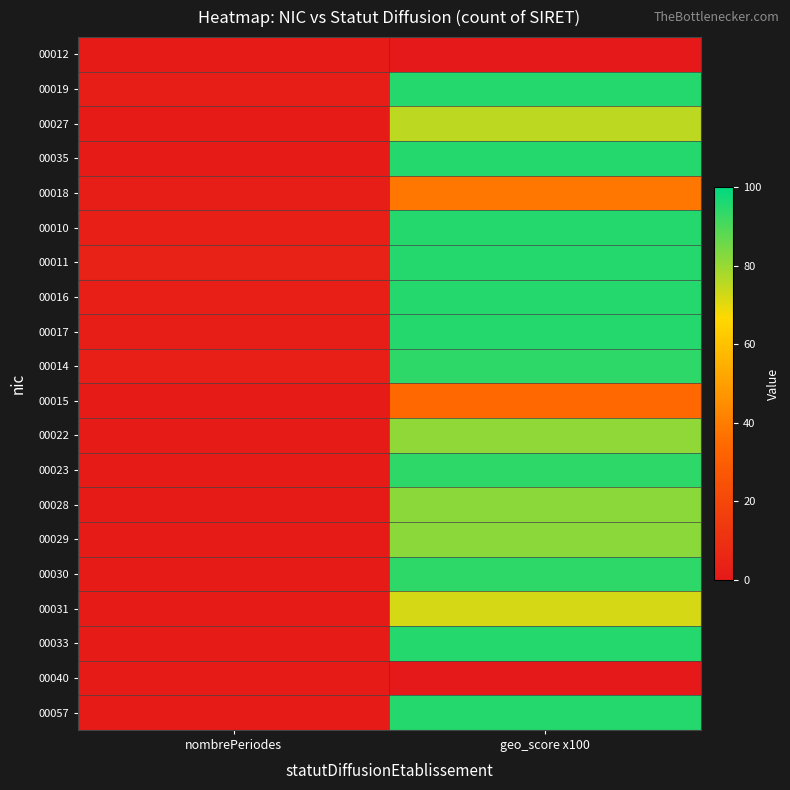

Reading left to right, extract all data points from this chart.

00012: nombrePeriodes=1	geo_score x100=0
00019: nombrePeriodes=2	geo_score x100=95
00027: nombrePeriodes=1	geo_score x100=75
00035: nombrePeriodes=1	geo_score x100=95
00018: nombrePeriodes=2	geo_score x100=38
00010: nombrePeriodes=3	geo_score x100=95
00011: nombrePeriodes=4	geo_score x100=95
00016: nombrePeriodes=3	geo_score x100=95
00017: nombrePeriodes=2	geo_score x100=95
00014: nombrePeriodes=3	geo_score x100=94
00015: nombrePeriodes=1	geo_score x100=34
00022: nombrePeriodes=1	geo_score x100=81
00023: nombrePeriodes=1	geo_score x100=94
00028: nombrePeriodes=1	geo_score x100=82
00029: nombrePeriodes=1	geo_score x100=82
00030: nombrePeriodes=1	geo_score x100=94
00031: nombrePeriodes=1	geo_score x100=72
00033: nombrePeriodes=1	geo_score x100=95
00040: nombrePeriodes=1	geo_score x100=0
00057: nombrePeriodes=1	geo_score x100=95